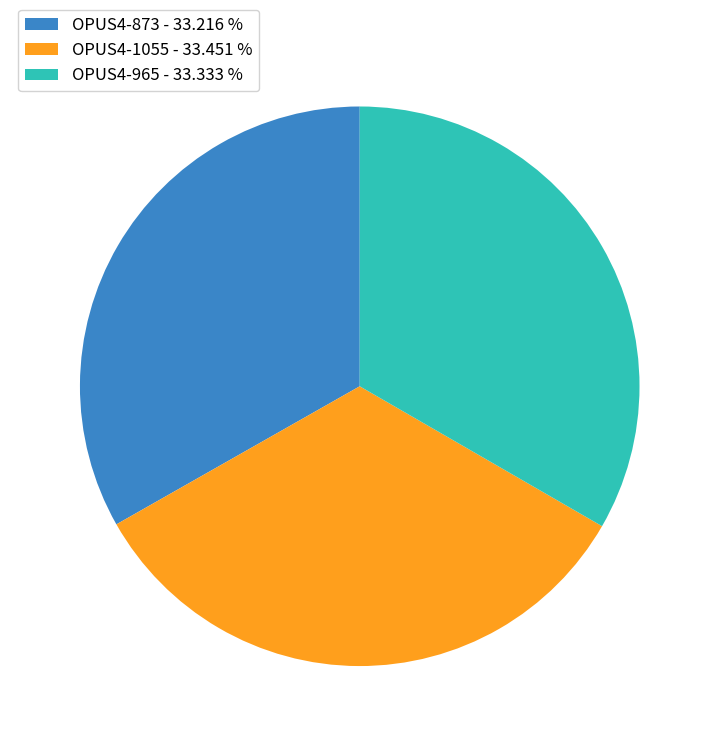

True or false: OPUS4-1055 accounts for 33% of the total.

True